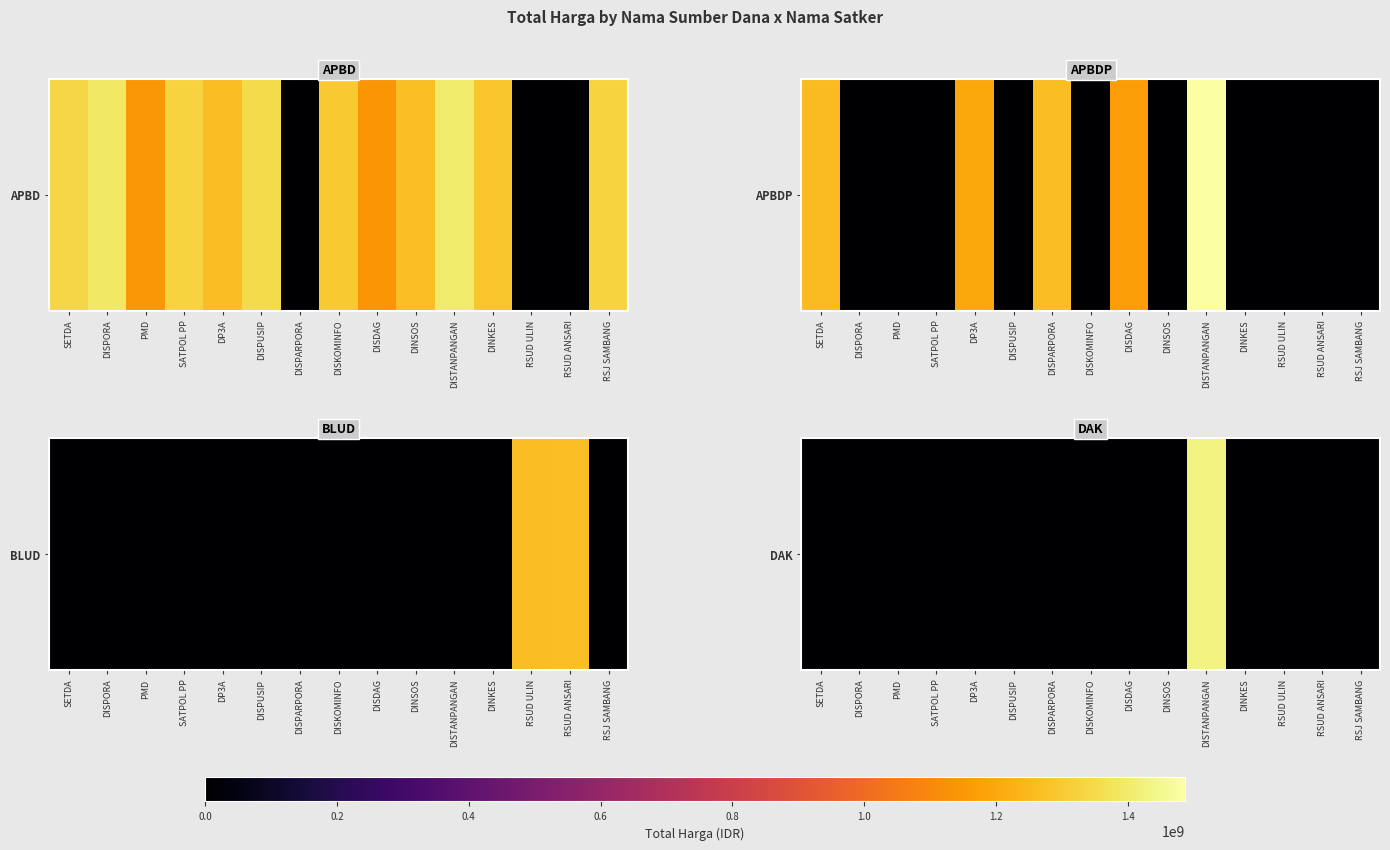

Is it true that the value at PMD is 0.0?

True